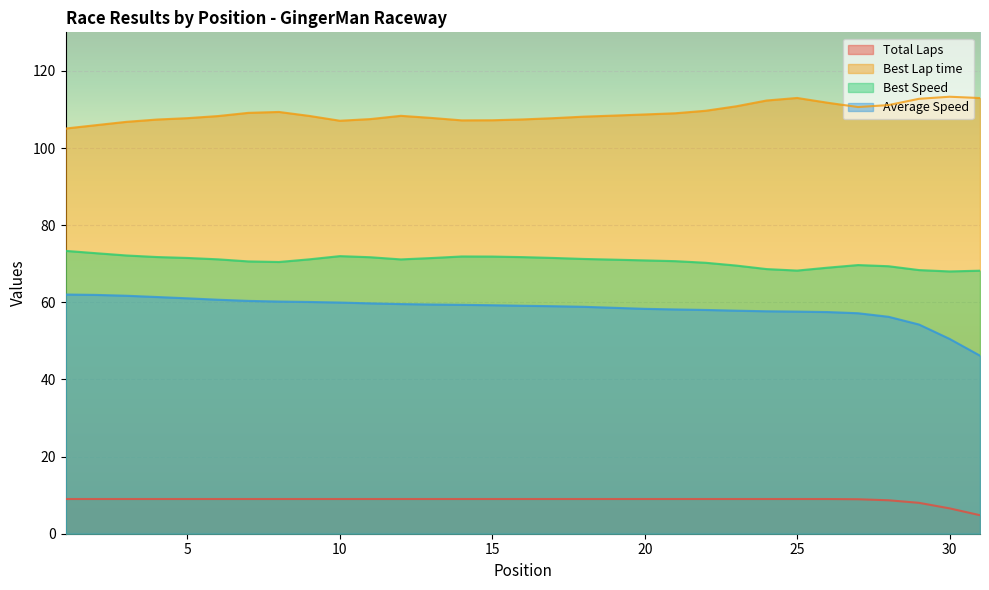

Which series has the largest range (max minus min)?

Average Speed